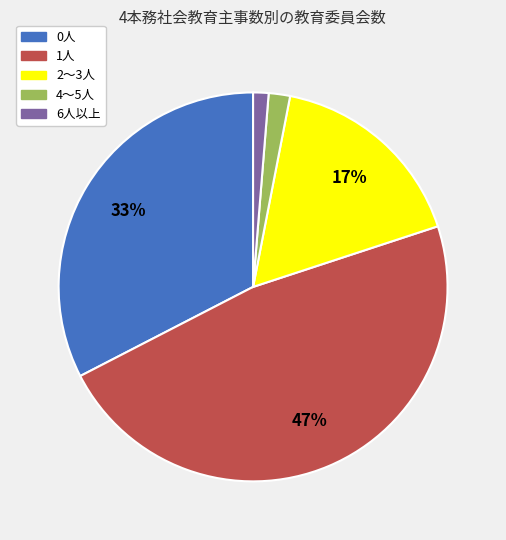

The 2～3人 slice represents 12% of the pie. True or false?

False